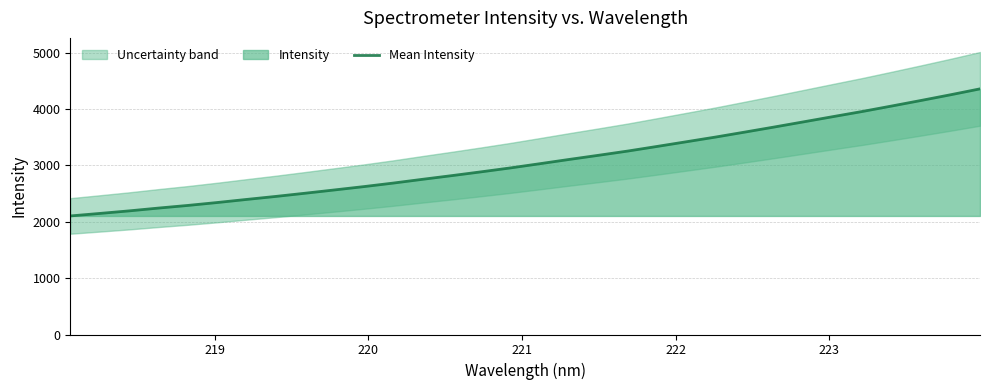

How many data points does each series have?

32